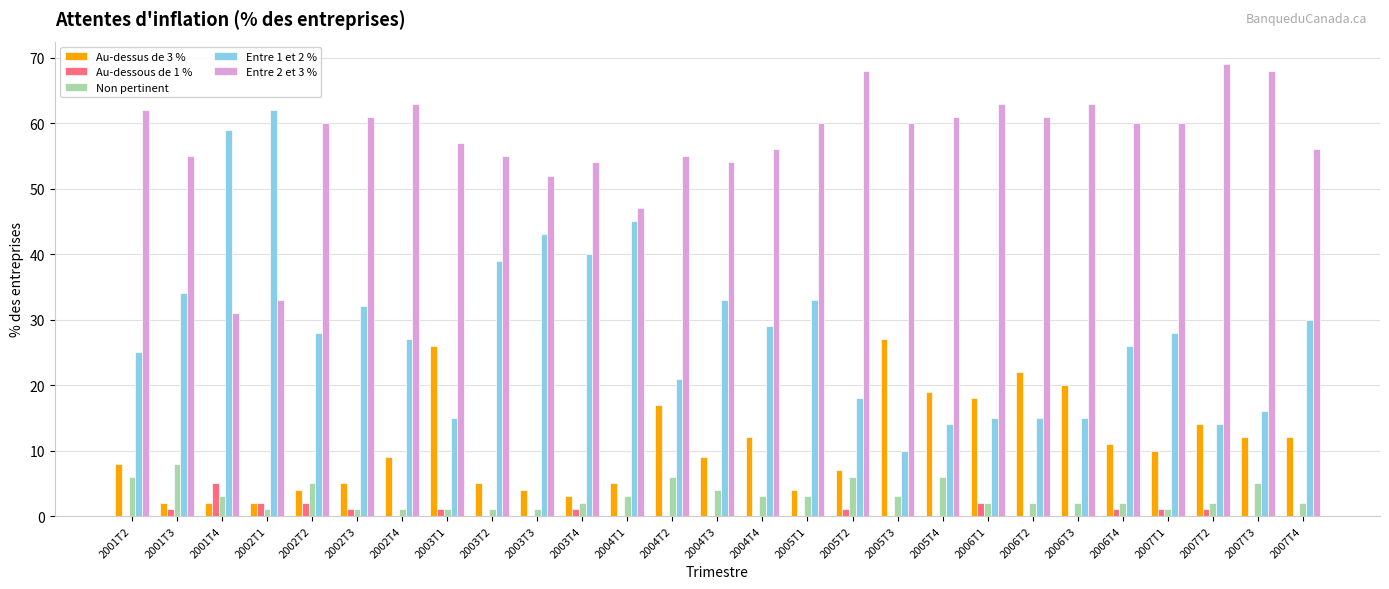

True or false: Au-dessus de 3 % has a value of 3 at 2007T4.

False